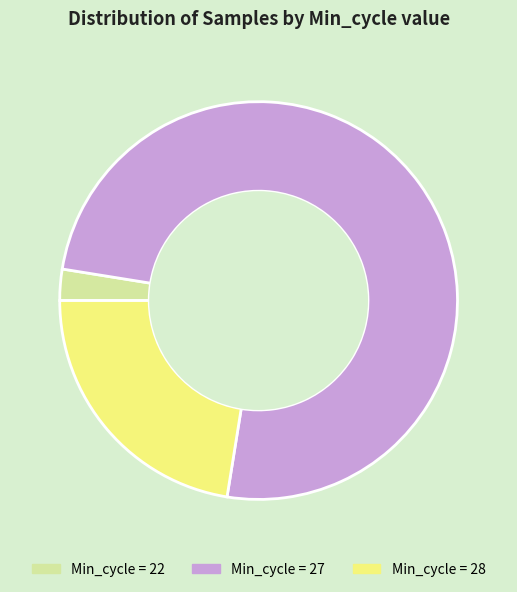

Between Min_cycle = 27 and Min_cycle = 28, which is larger?

Min_cycle = 27